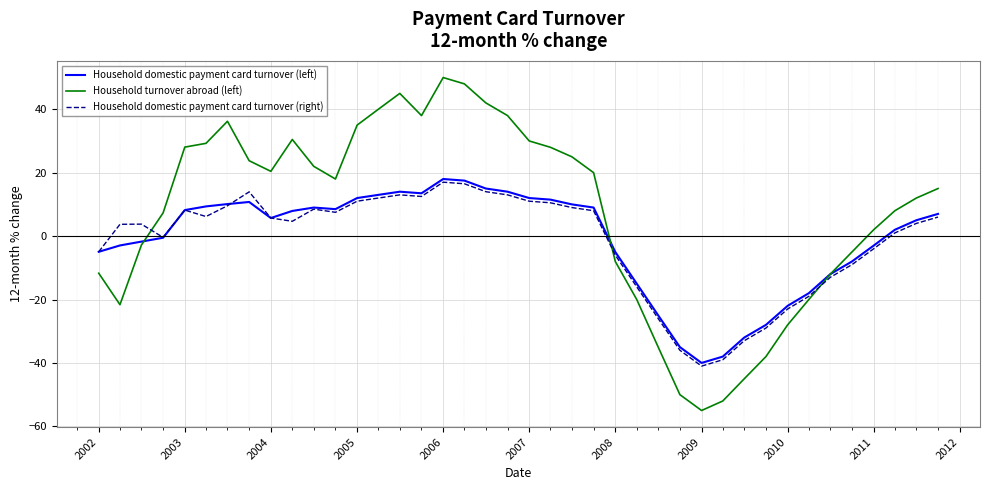

True or false: Household turnover abroad (left) has more than 1 interior local peaks.

True